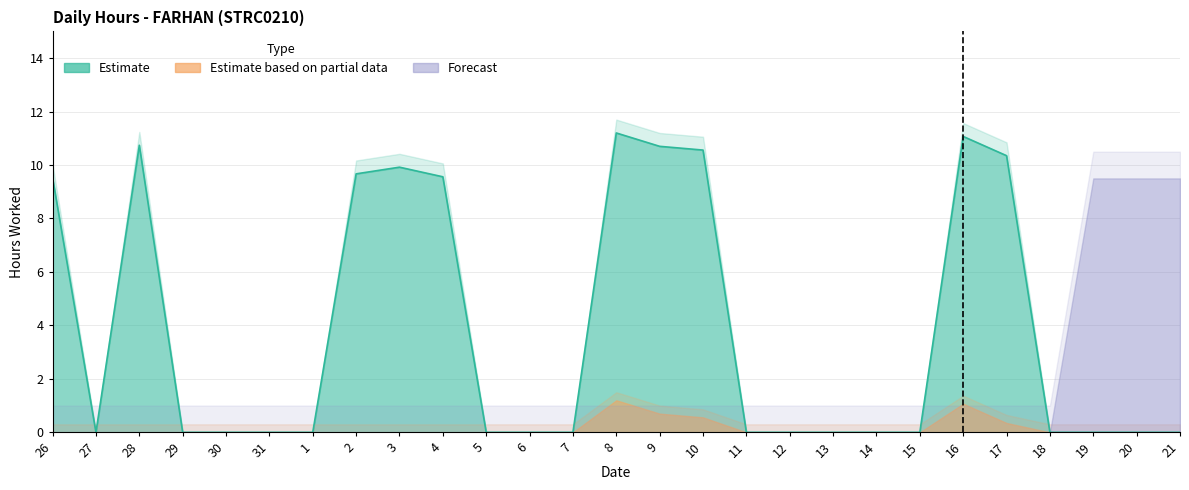

At how many categories does at least one series exceed 10?

6